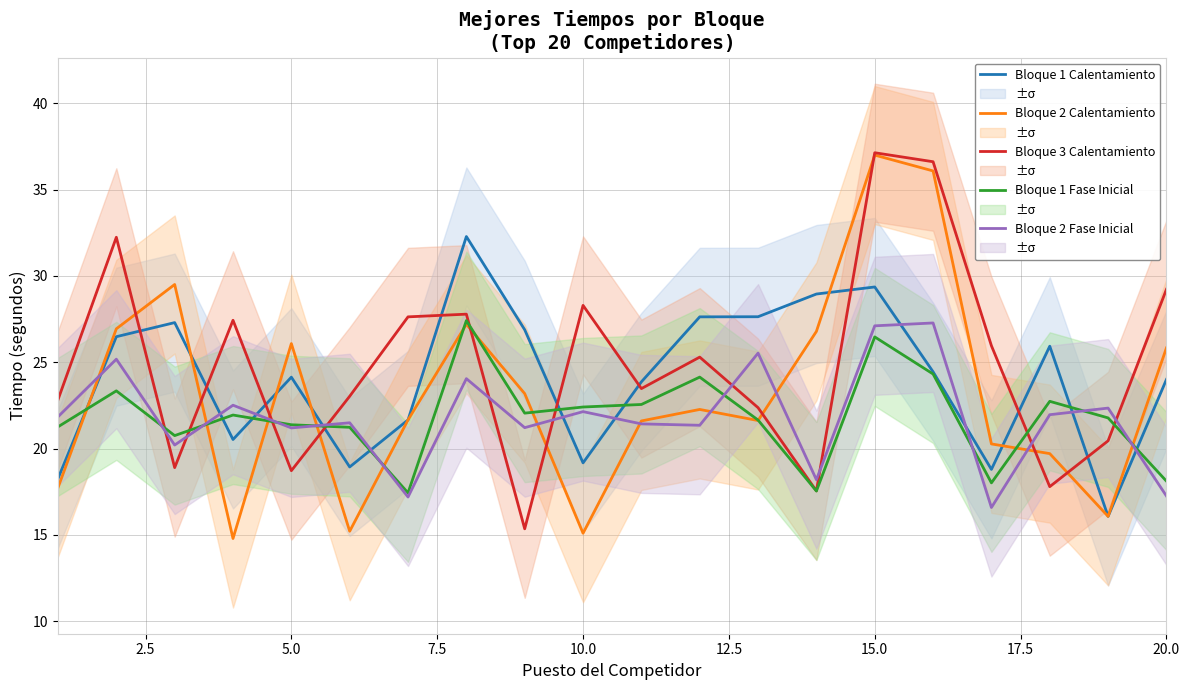

Reading right to left, extract all data points from this chart.

Bloque 1 Calentamiento: 24.0	16.1	25.9	18.8	24.4	29.4	29.0	27.6	27.6	23.9	19.2	26.9	32.3	21.7	18.9	24.1	20.5	27.3	26.5	18.3
Bloque 2 Calentamiento: 25.8	16.1	19.7	20.3	36.1	37.0	26.8	21.6	22.3	21.6	15.1	23.2	27.2	21.7	15.2	26.1	14.8	29.5	26.9	17.7
Bloque 3 Calentamiento: 29.2	20.4	17.8	26.0	36.6	37.1	17.5	22.4	25.3	23.5	28.3	15.3	27.8	27.6	23.0	18.7	27.4	18.9	32.2	22.8
Bloque 1 Fase Inicial: 18.1	21.8	22.7	18.0	24.3	26.5	17.5	21.6	24.1	22.6	22.4	22.1	27.4	17.4	21.2	21.4	21.9	20.7	23.3	21.3
Bloque 2 Fase Inicial: 17.2	22.3	22.0	16.6	27.3	27.1	18.2	25.5	21.3	21.4	22.1	21.2	24.0	17.2	21.5	21.2	22.5	20.2	25.2	21.8